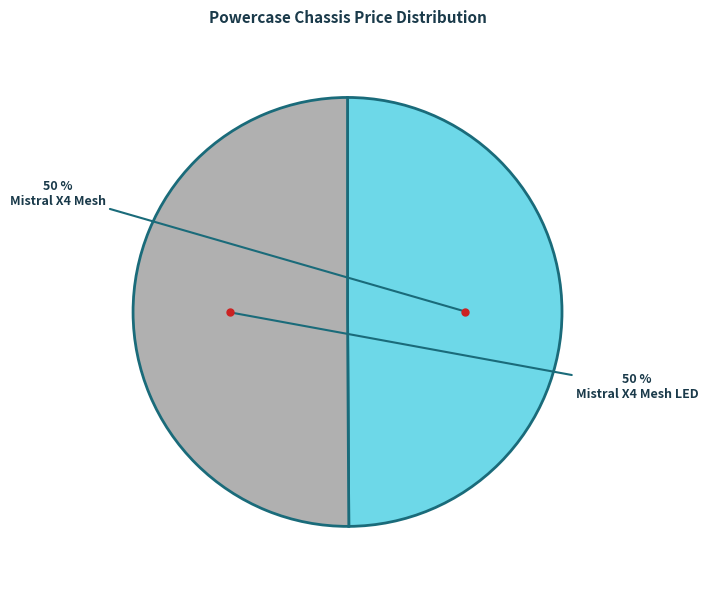

What is the ratio of the value at Mistral X4 Mesh to the value at Mistral X4 Mesh LED?

1.0